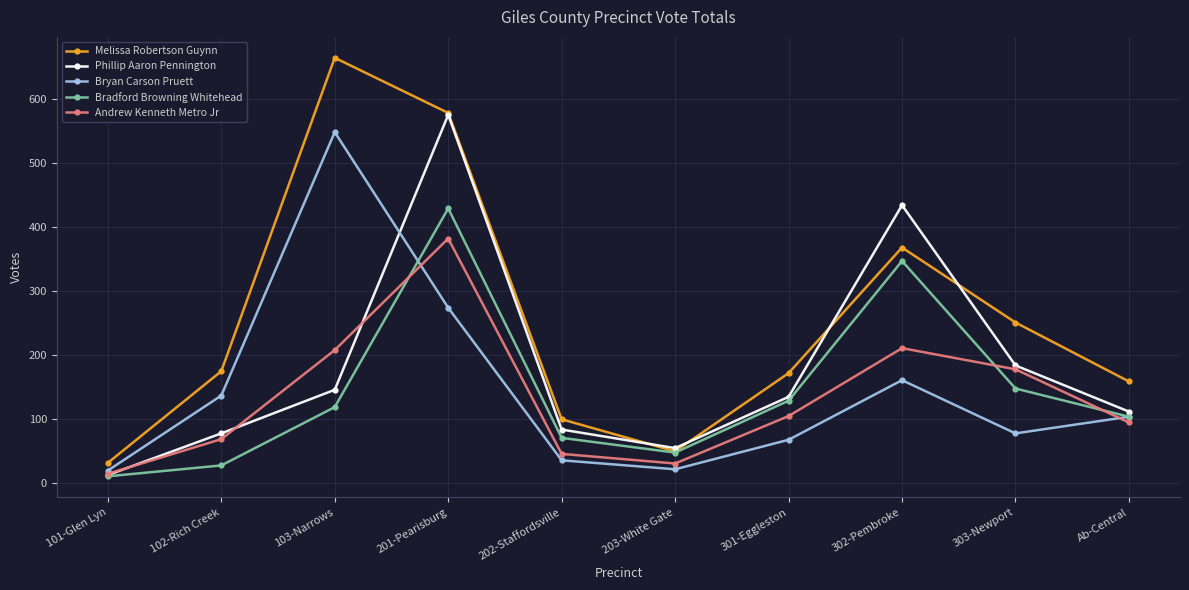

What are all the series names shown in the legend?

Melissa Robertson Guynn, Phillip Aaron Pennington, Bryan Carson Pruett, Bradford Browning Whitehead, Andrew Kenneth Metro Jr